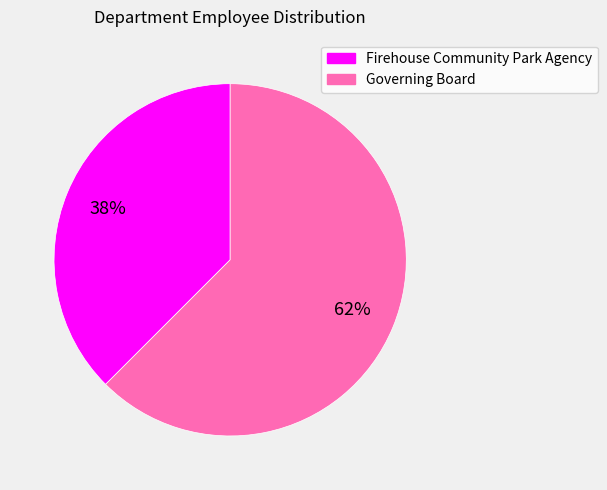

To the nearest percent, what is the average slice percentage?

50%